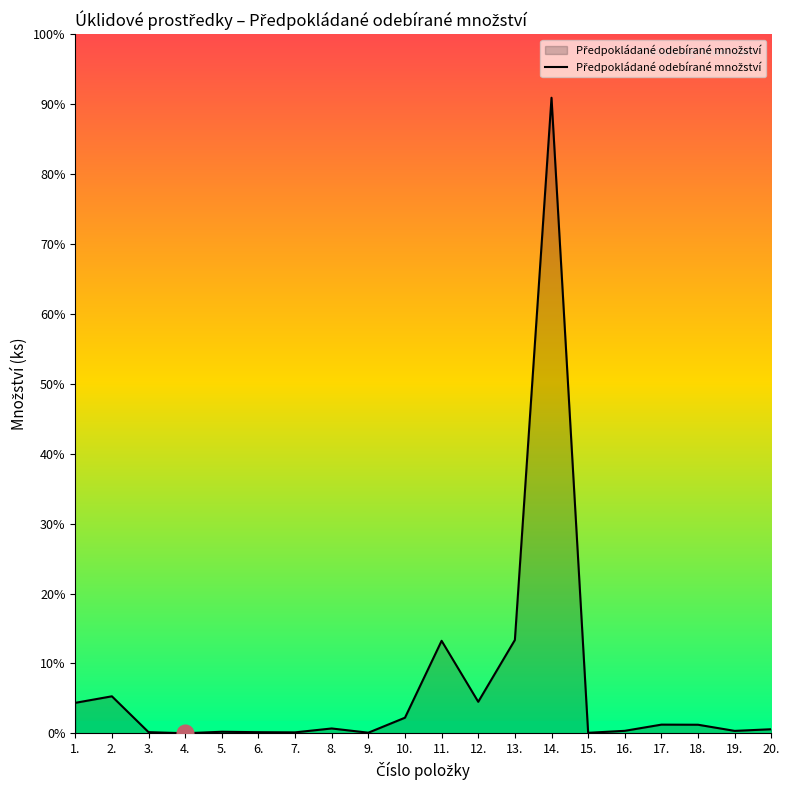

Does the chart have visible grid lines?

No